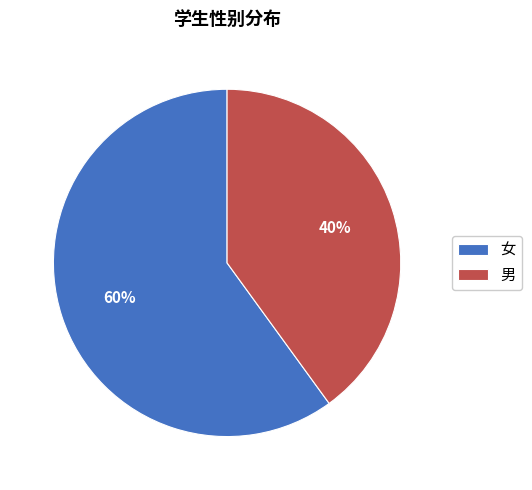

To the nearest percent, what portion does 女 represent?

60%